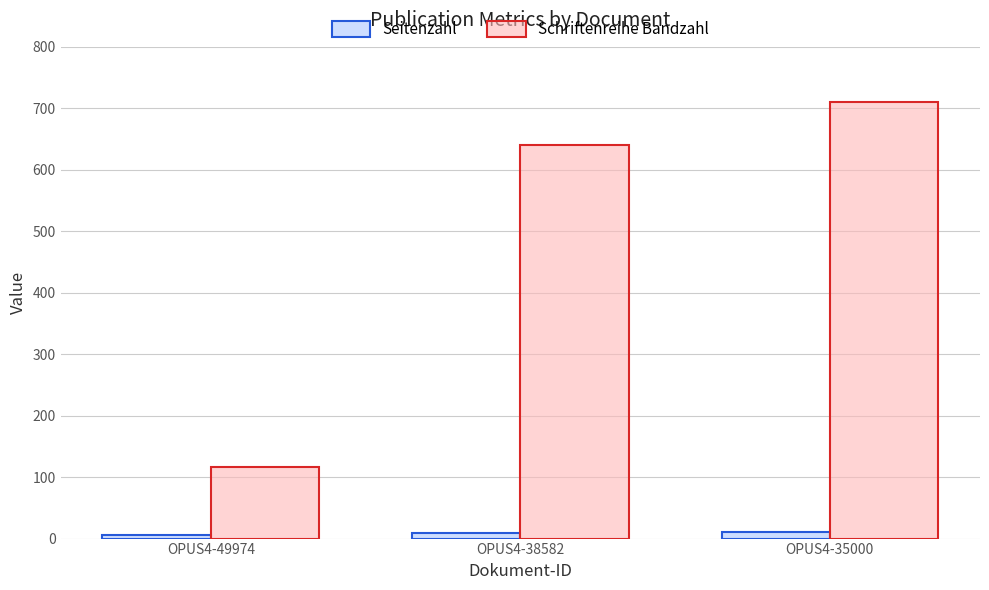

List the series in order of their peak value, lowest first.

Seitenzahl, Schriftenreihe Bandzahl